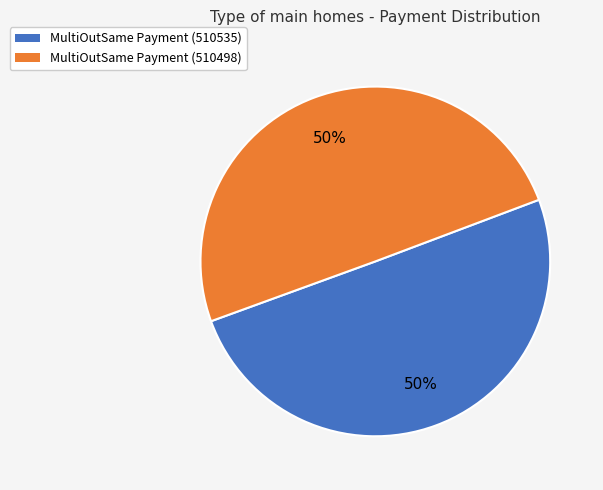

The MultiOutSame Payment (510535) slice represents 39% of the pie. True or false?

False